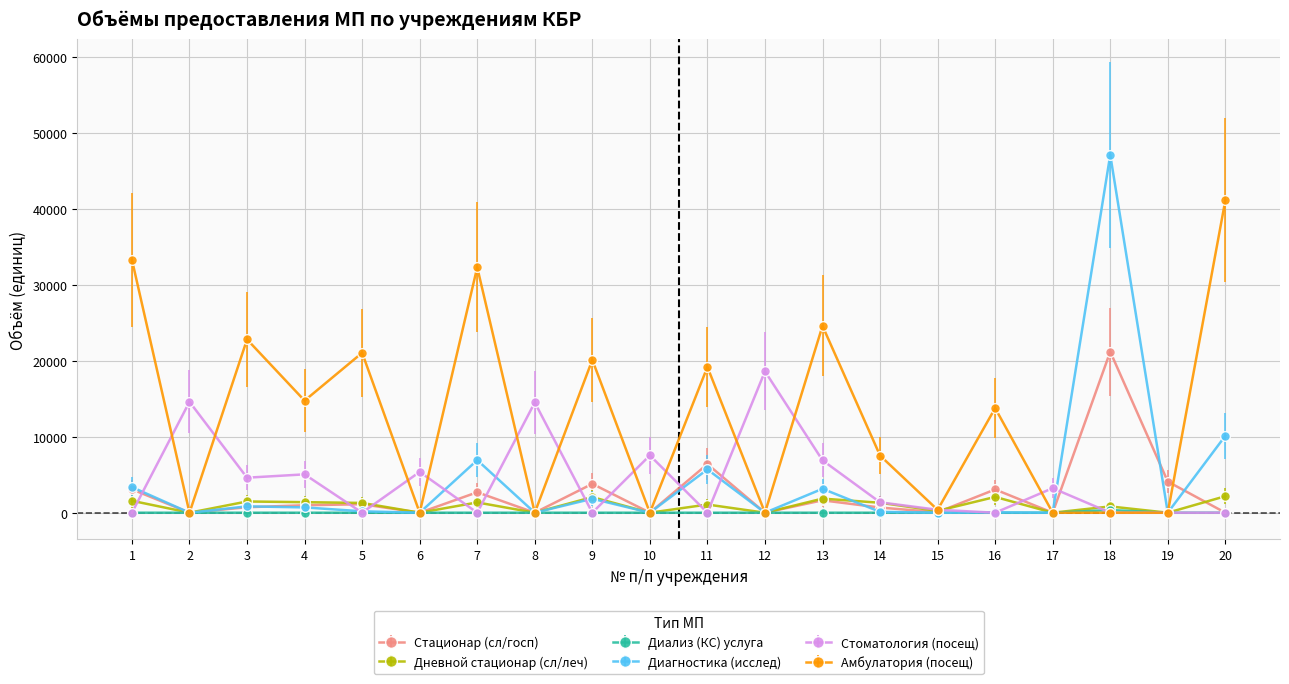

What is the greatest value displayed?

47113